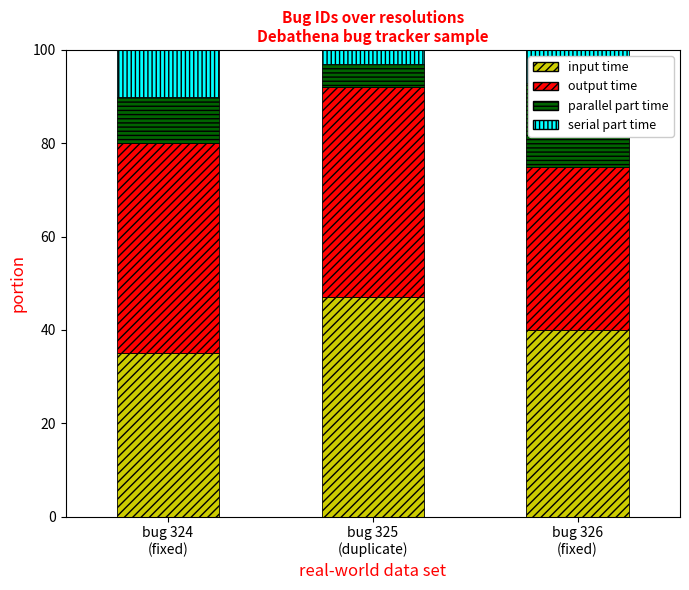

What is the highest value of the serial part time series?

10